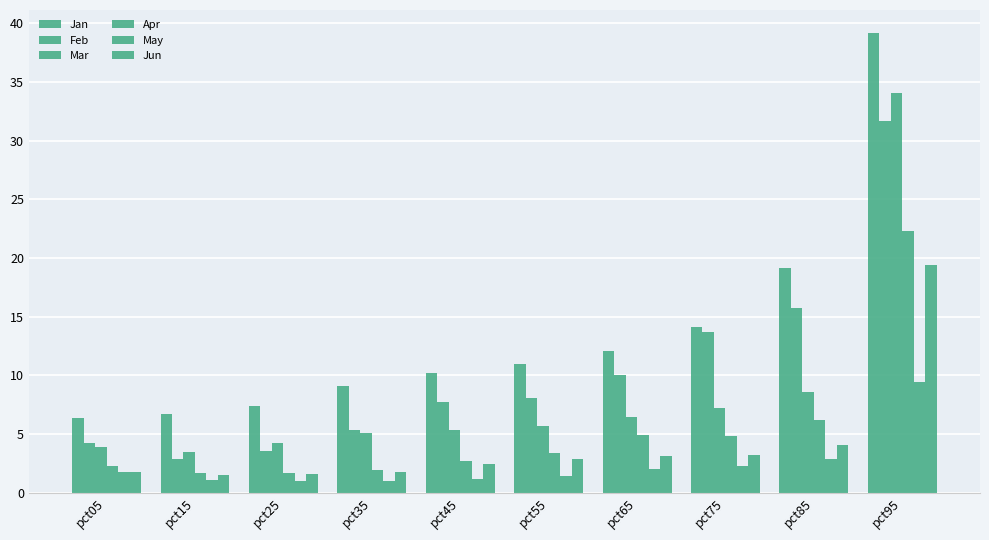

How many bars are there in total?

60